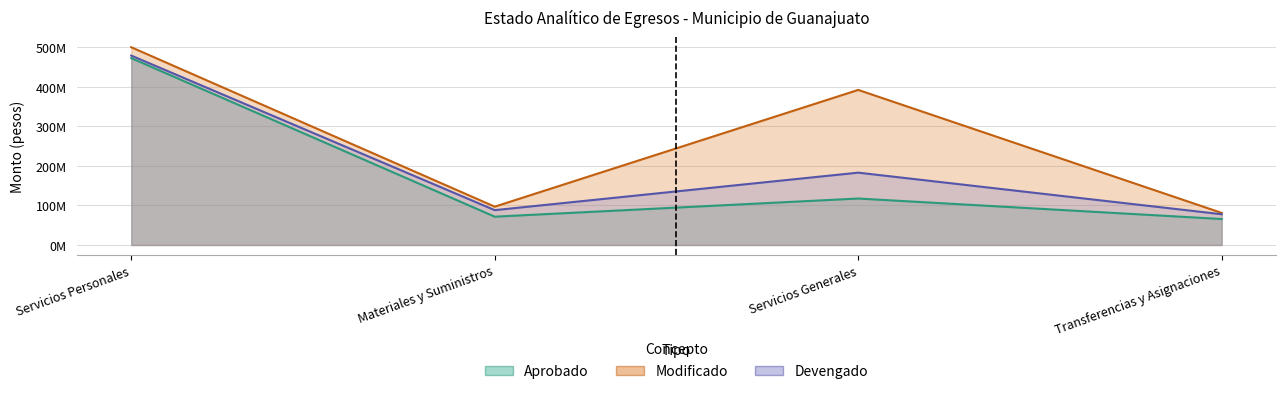

What is the value of the Modificado point at the 1st from the left?

499.8